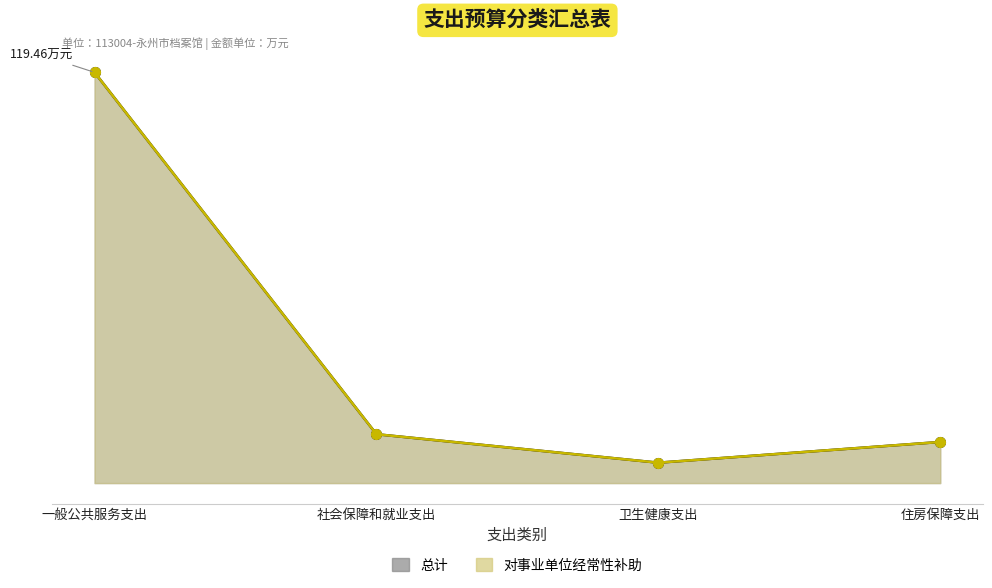

Where does the 对事业单位经常性补助 series first go above 14?

一般公共服务支出